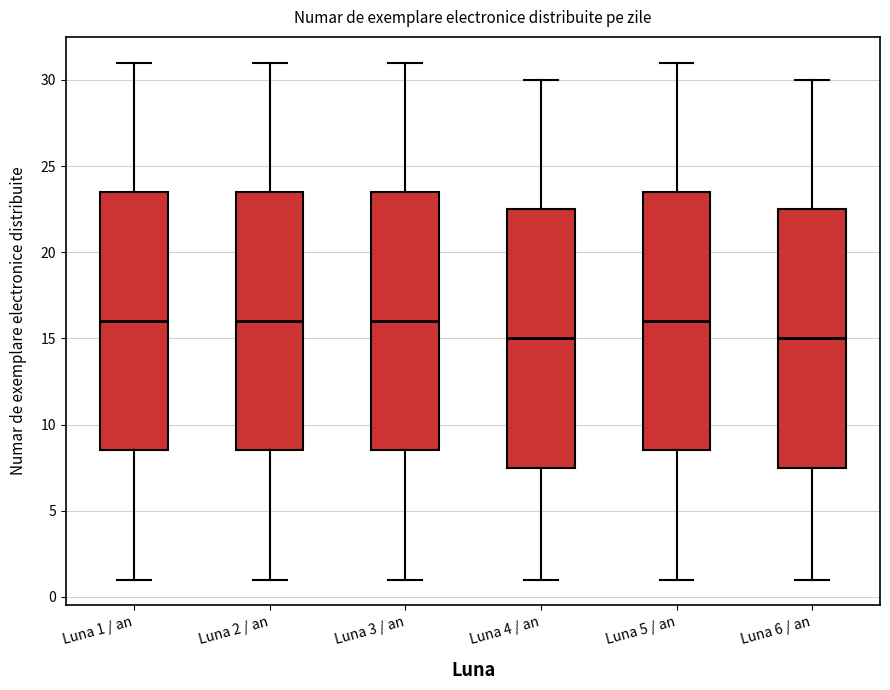

Reading left to right, read every box against the y-axis: the position of its median line, the range the box covers, and the ends of its whiskers. The values are not printed on the chart, so give them approximately, as read against the axis.

Luna 1 / an: median 16.0, box 8.5 to 23.5, whiskers 1.0 to 31.0
Luna 2 / an: median 16.0, box 8.5 to 23.5, whiskers 1.0 to 31.0
Luna 3 / an: median 16.0, box 8.5 to 23.5, whiskers 1.0 to 31.0
Luna 4 / an: median 15.0, box 7.5 to 22.5, whiskers 1.0 to 30.0
Luna 5 / an: median 16.0, box 8.5 to 23.5, whiskers 1.0 to 31.0
Luna 6 / an: median 15.0, box 7.5 to 22.5, whiskers 1.0 to 30.0